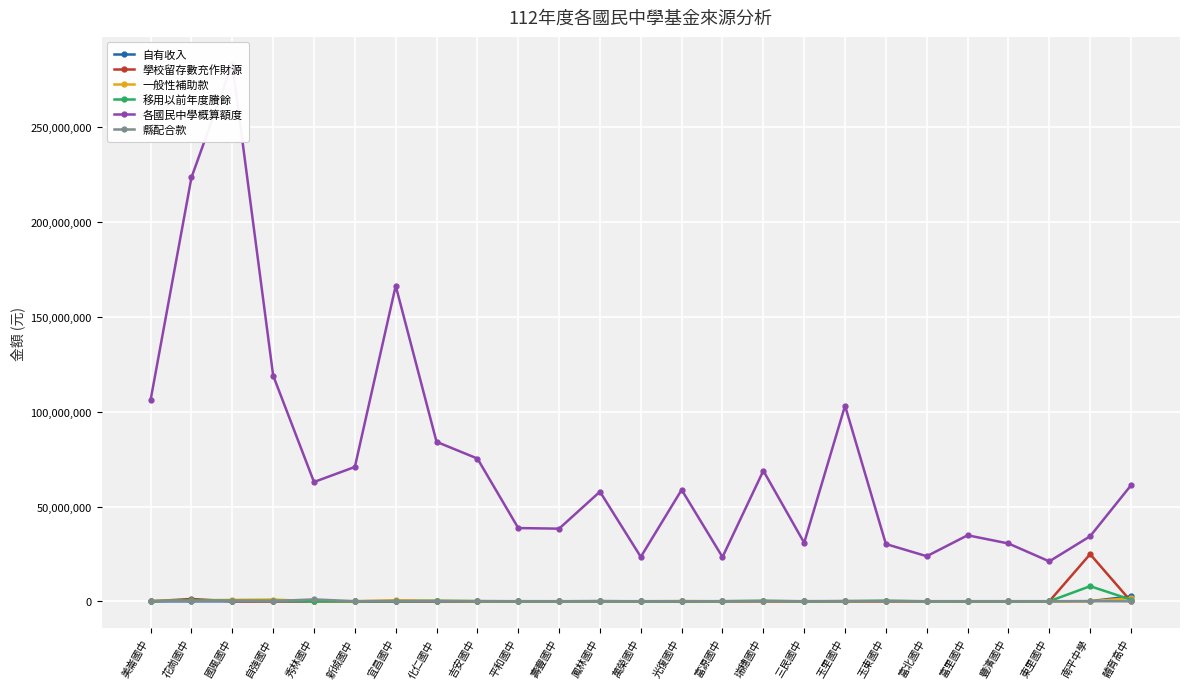

Which has a higher value, 國風國中 or 吉安國中?

國風國中